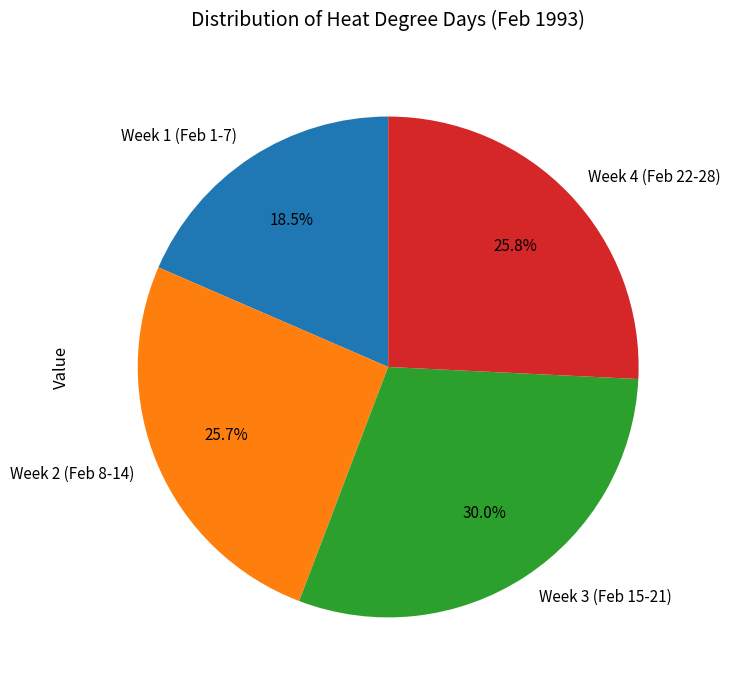

Does Week 4 (Feb 22-28) represent more than half of the total?

No